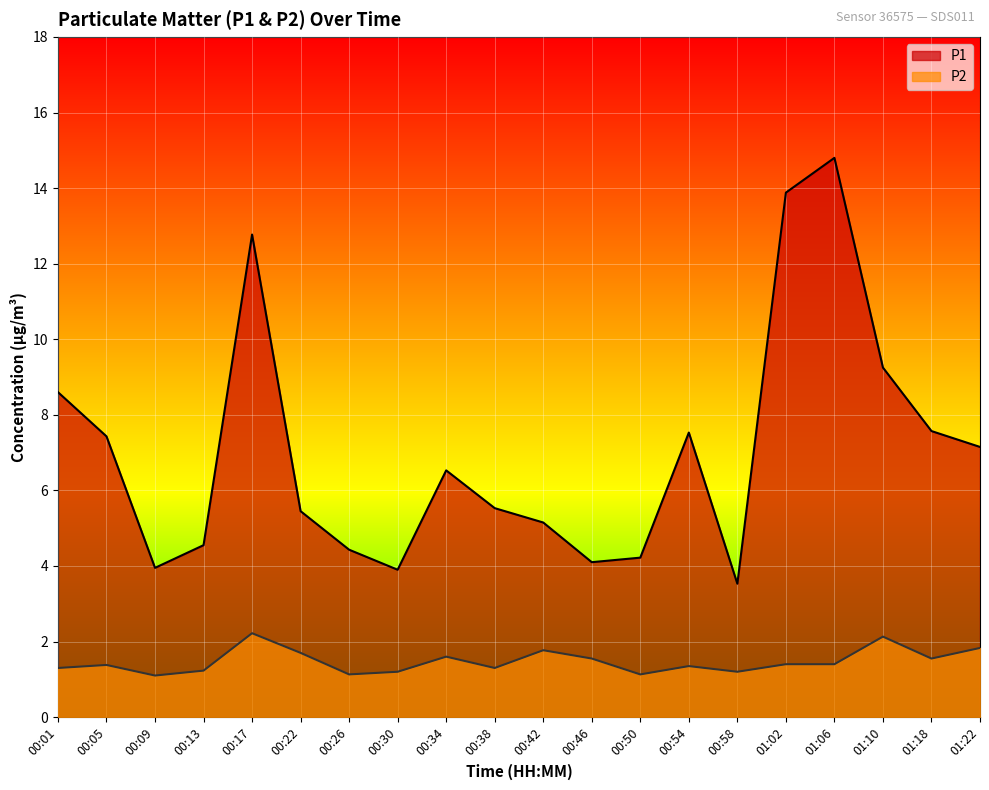

Count the number of data series in this chart.

2